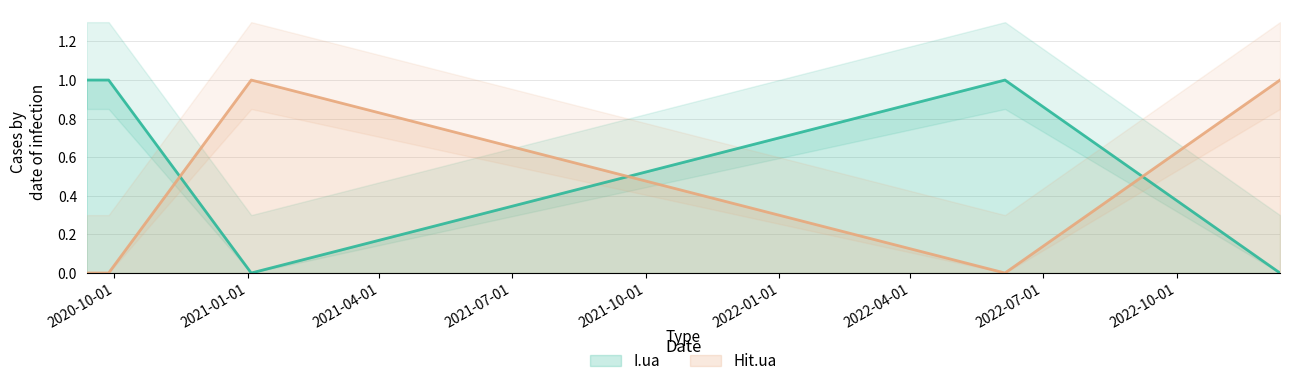

What is the sum of all I.ua values?

3